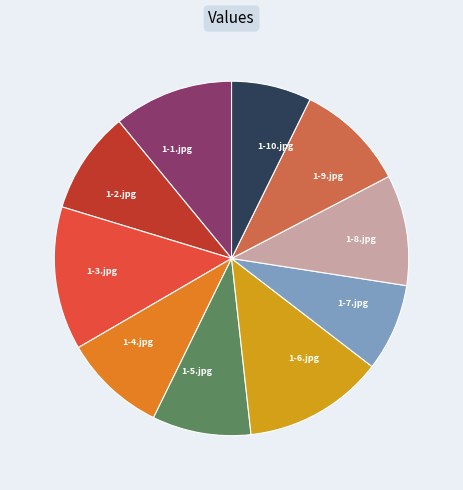

What is the smallest slice in the pie chart?

1-10.jpg